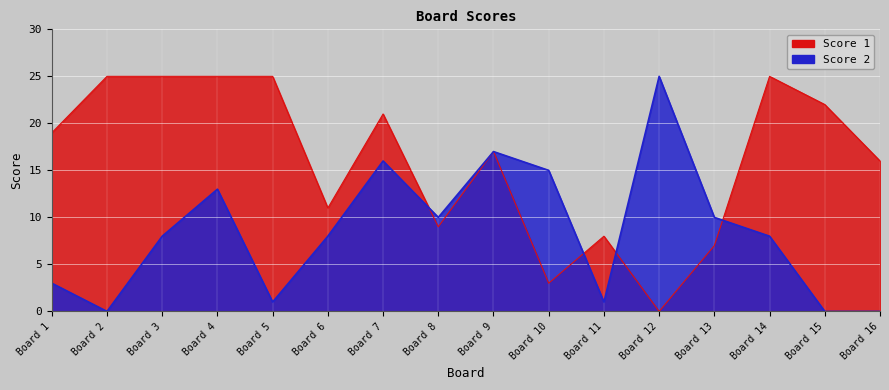

At how many categories does at least one series exceed 18?

9